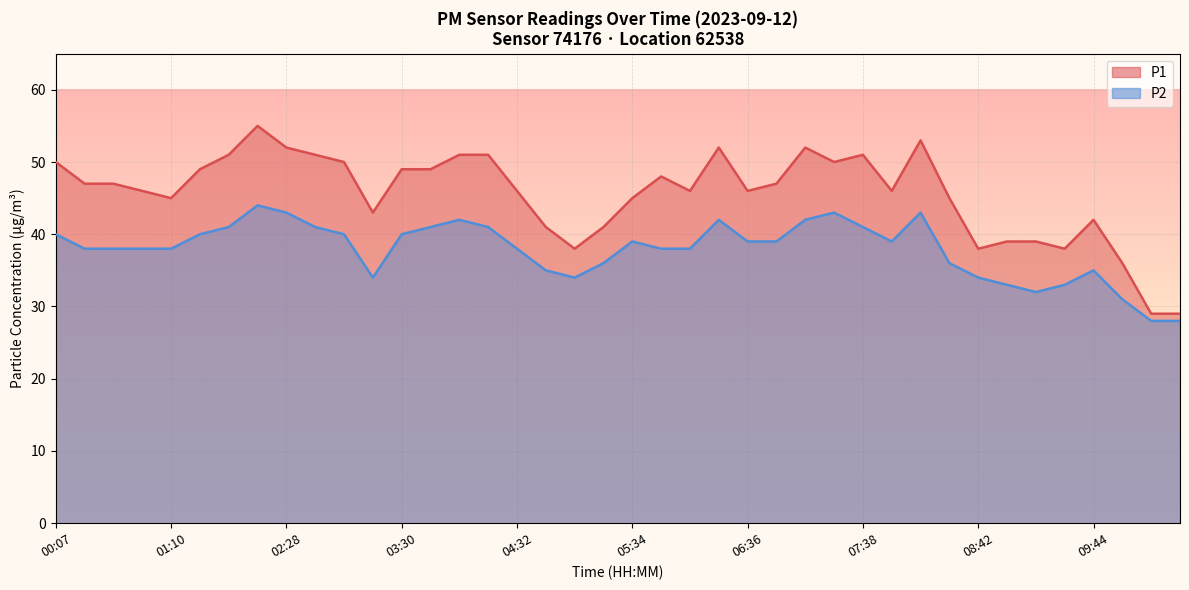

How many lines are shown in the chart?

2